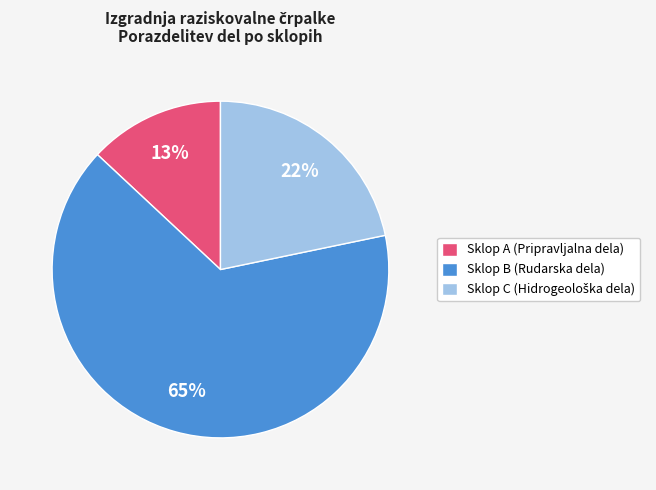

Between Sklop A (Pripravljalna dela) and Sklop B (Rudarska dela), which is larger?

Sklop B (Rudarska dela)